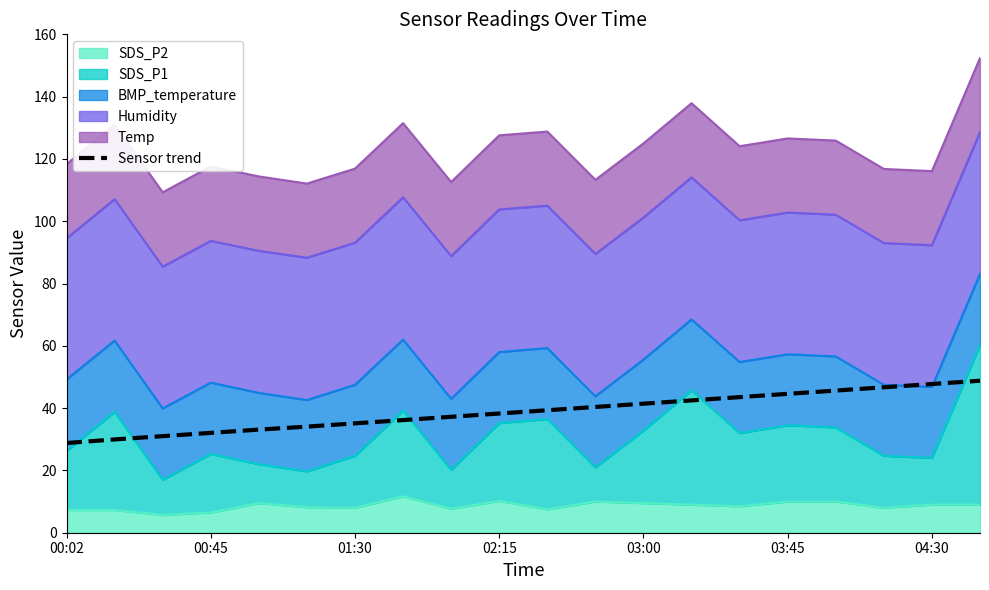

How many data points does each series have?

20